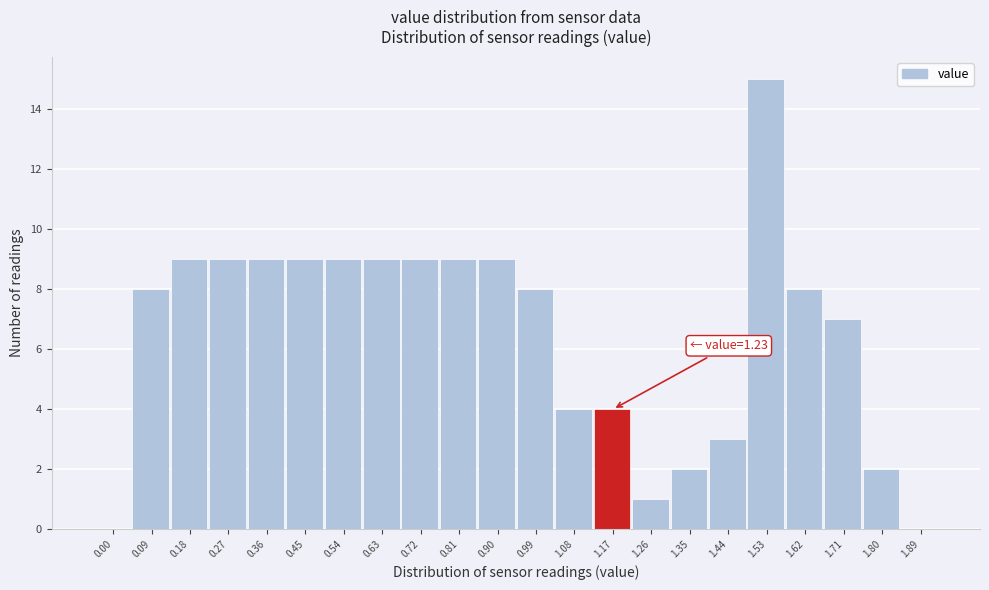

Reading left to right, extract all data points from this chart.

0.00=0	0.09=8	0.18=9	0.27=9	0.36=9	0.45=9	0.54=9	0.63=9	0.72=9	0.81=9	0.90=9	0.99=8	1.08=4	1.17=4	1.26=1	1.35=2	1.44=3	1.53=15	1.62=8	1.71=7	1.80=2	1.89=0